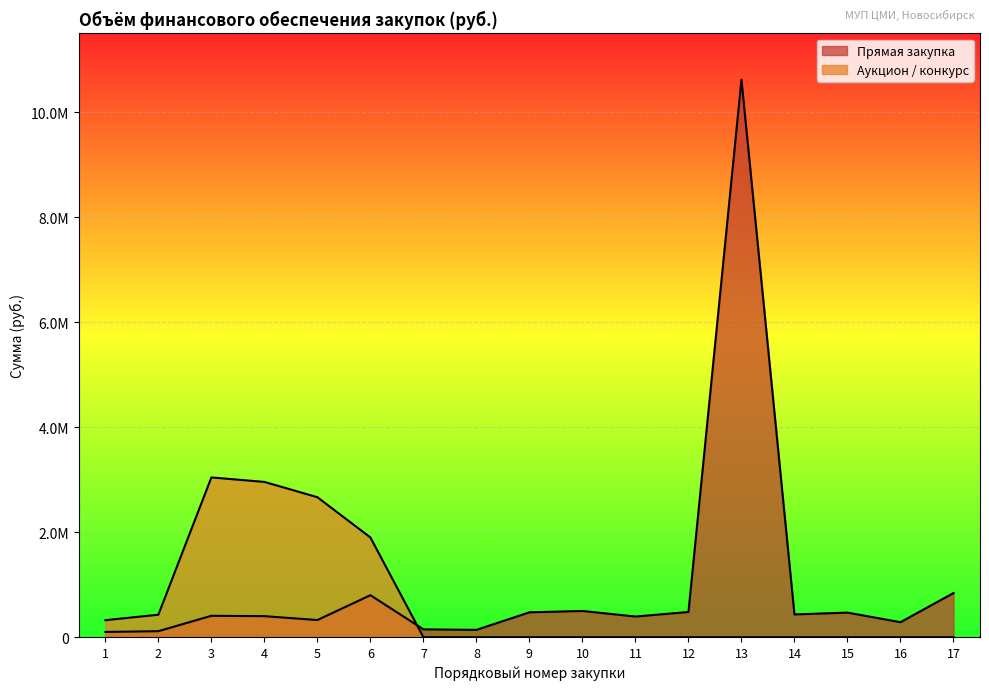

What is the total value across all series at 13?

10620000.0